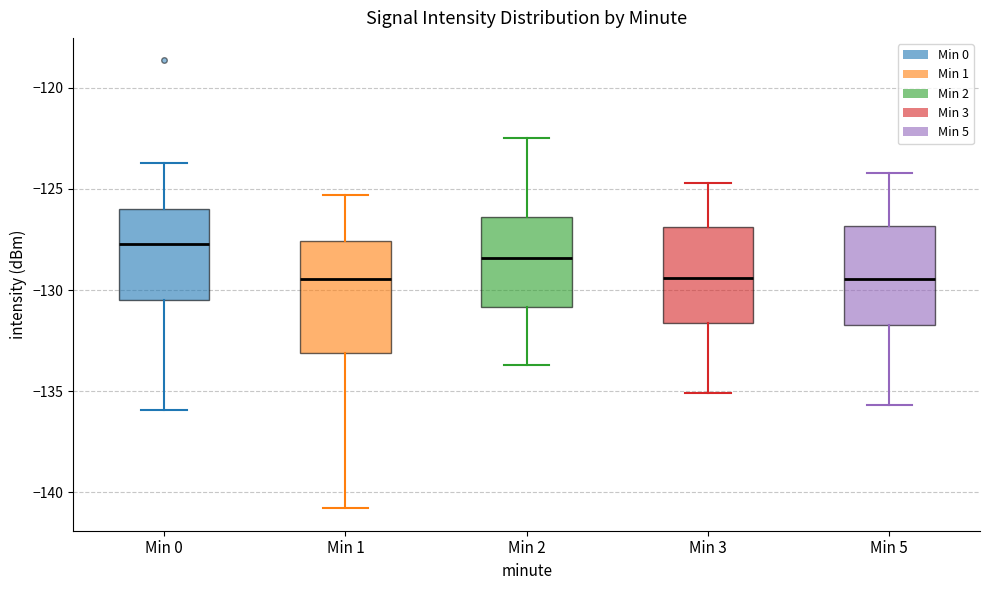

Reading left to right, read every box against the y-axis: the position of its median line, the range the box covers, and the ends of its whiskers. The values are not printed on the chart, so give them approximately, as read against the axis.

Min 0: median -127.5, box -130.5 to -126.0, whiskers -136.0 to -123.5
Min 1: median -129.5, box -133.0 to -127.5, whiskers -141.0 to -125.5
Min 2: median -128.5, box -131.0 to -126.5, whiskers -133.5 to -122.5
Min 3: median -129.5, box -131.5 to -127.0, whiskers -135.0 to -124.5
Min 5: median -129.5, box -131.5 to -127.0, whiskers -135.5 to -124.0